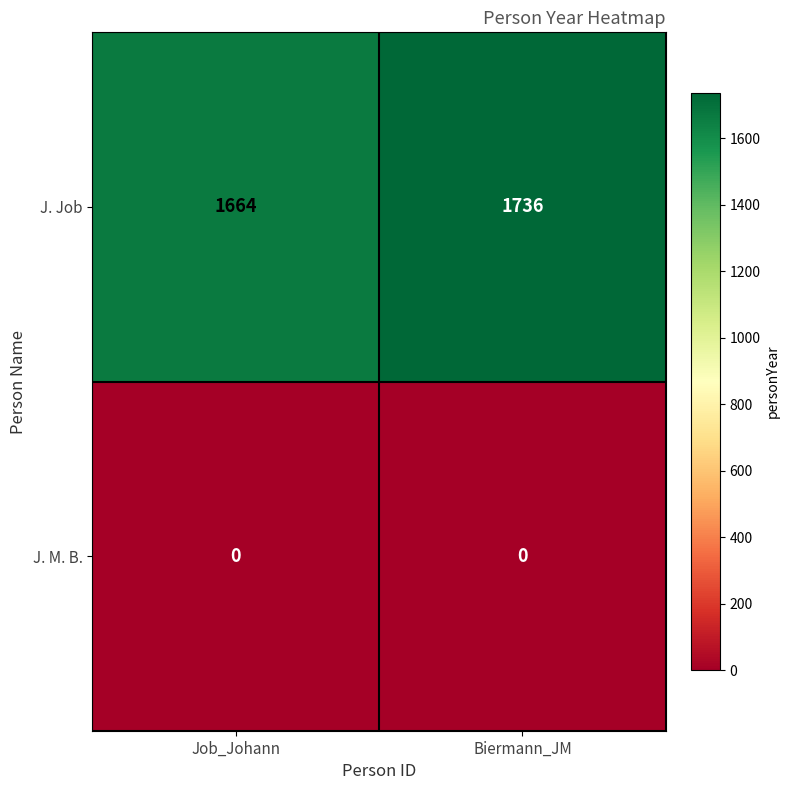

Where is J. Job nearest to the value 1700?

Job_Johann